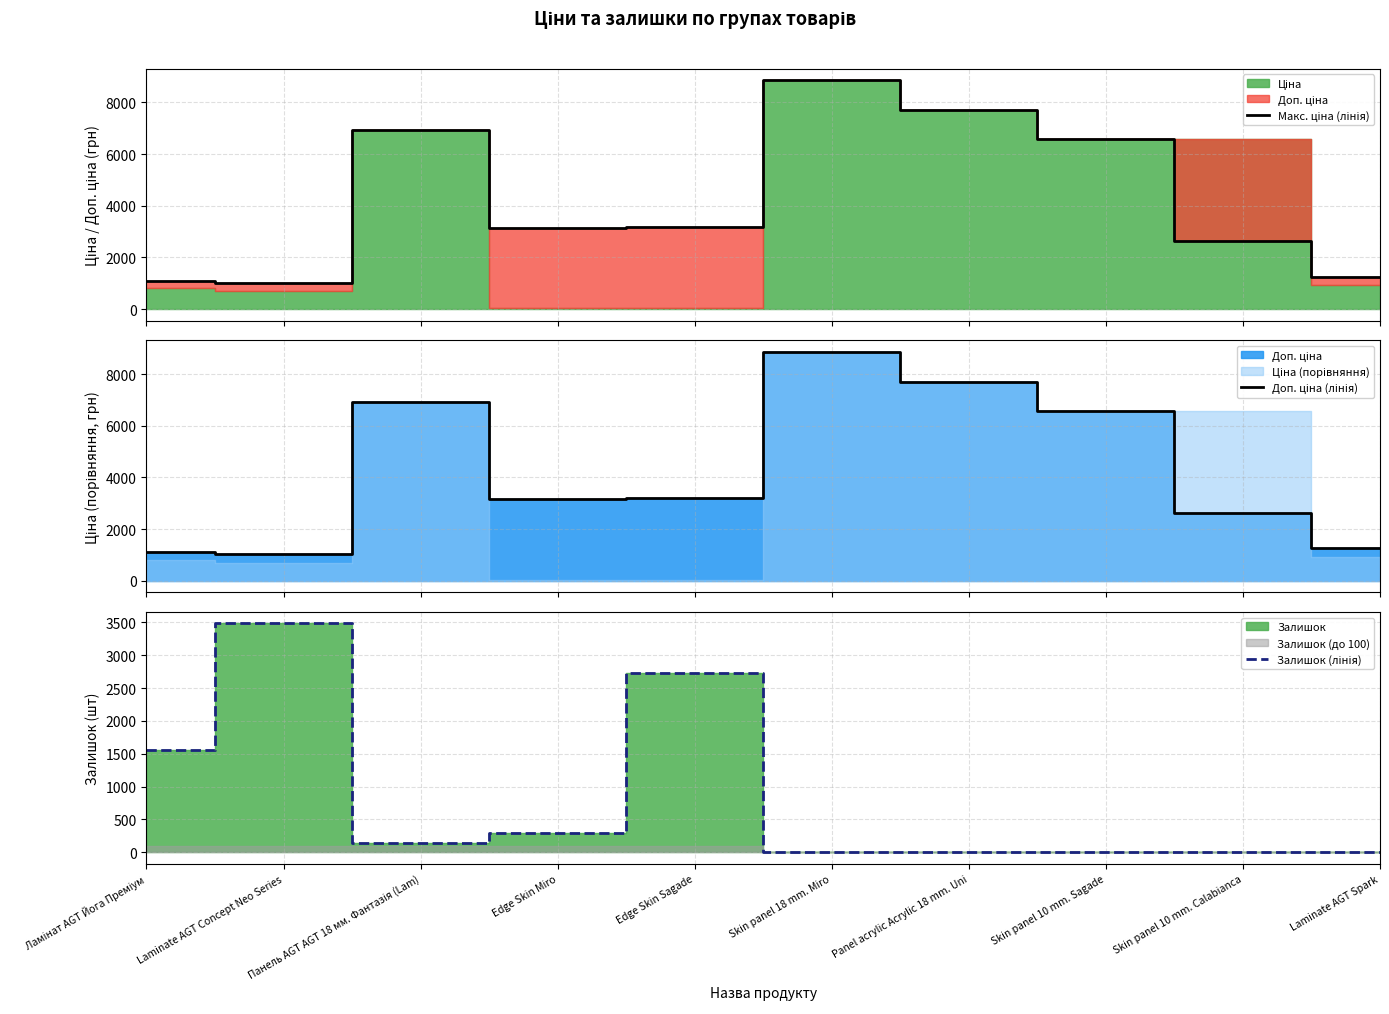

Rank the series at Laminate AGT Spark from highest to lowest value.

Макс. ціна (лінія), Доп. ціна (лінія), Залишок (лінія)